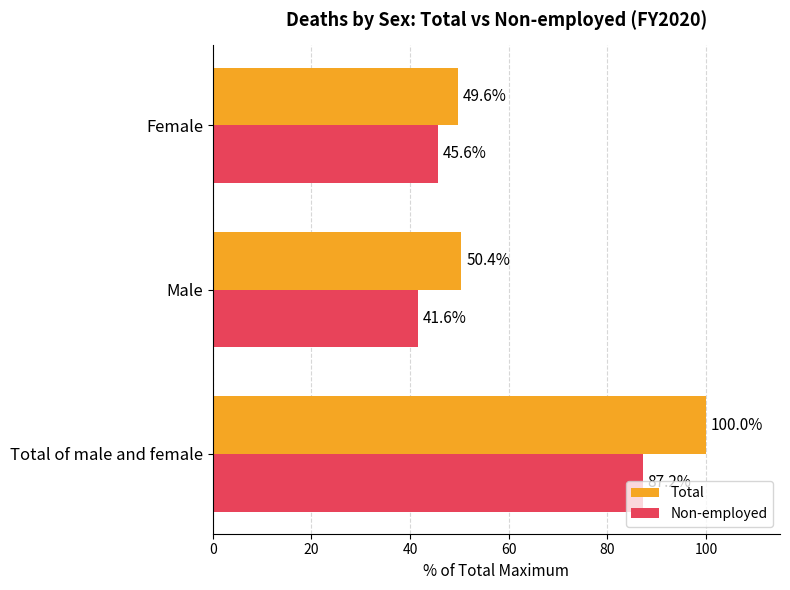

Which series has the widest spread of values?

Total